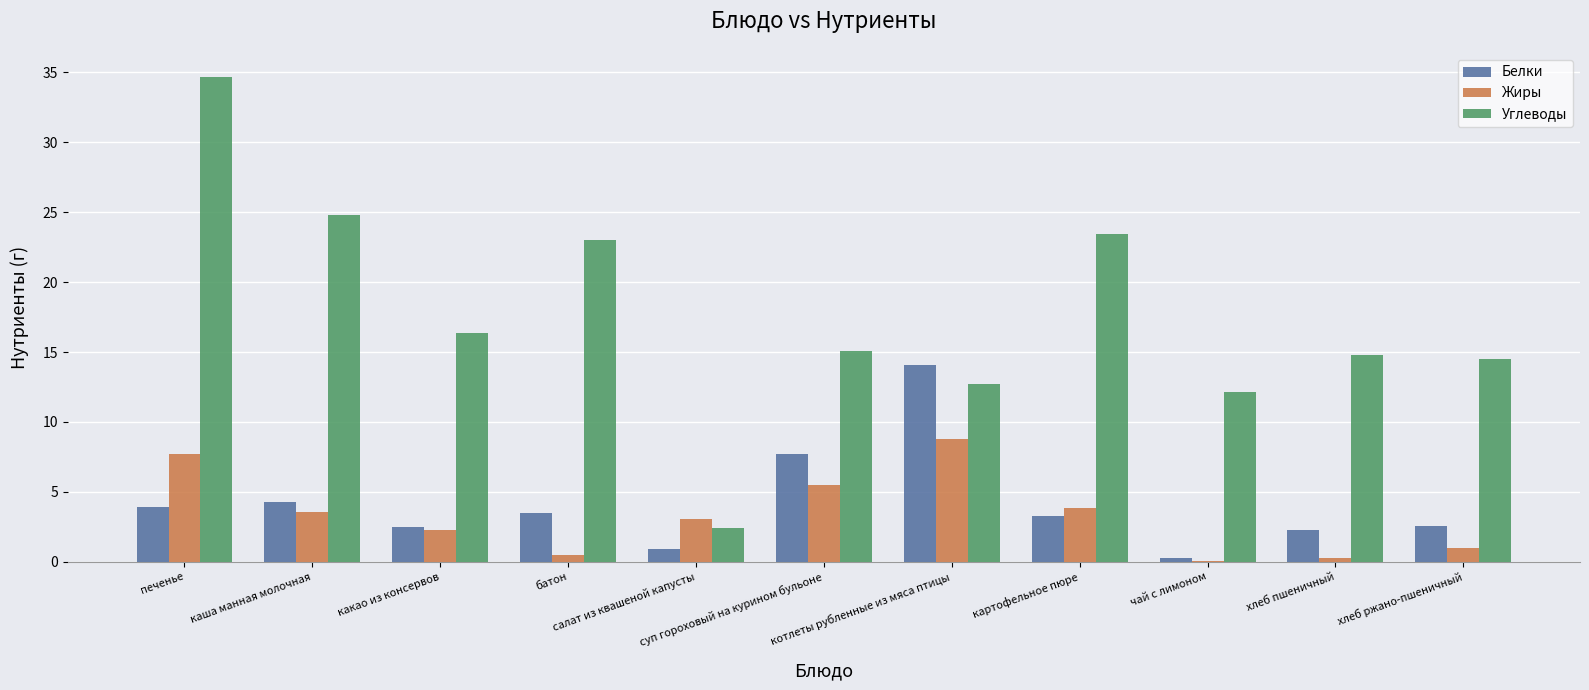

At which category is the sum across all series the highest?

печенье